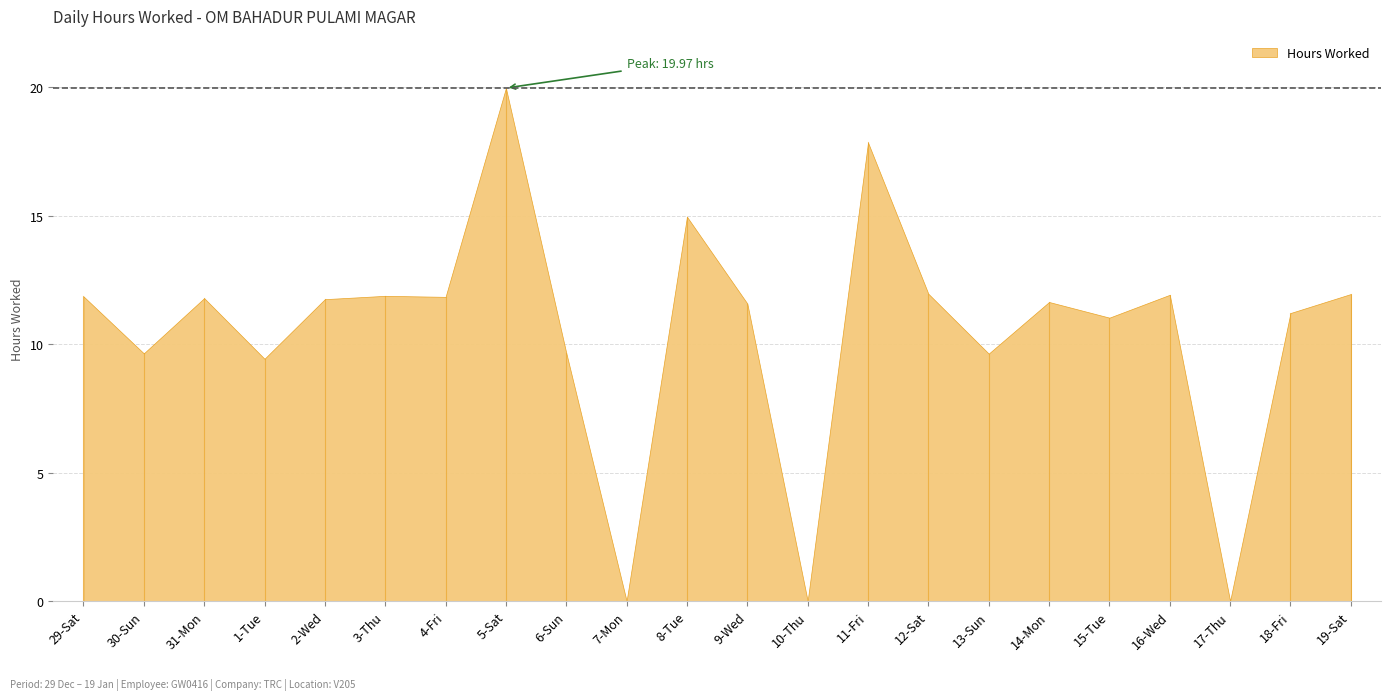

What is the label of the 4th point from the left?

1-Tue